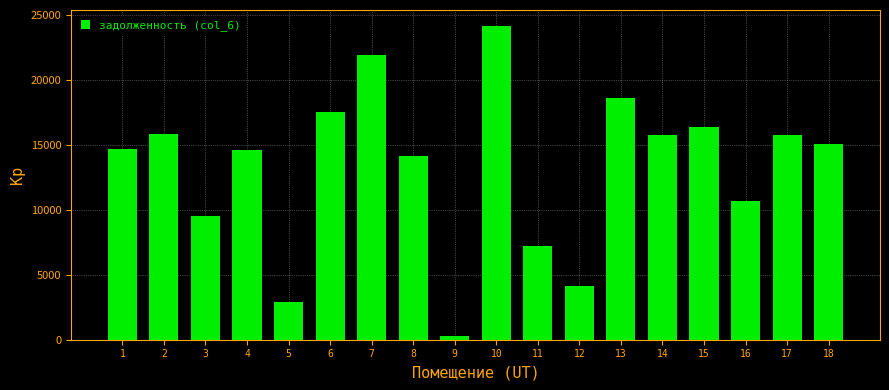

What is the approximate value at 3?

9558.9